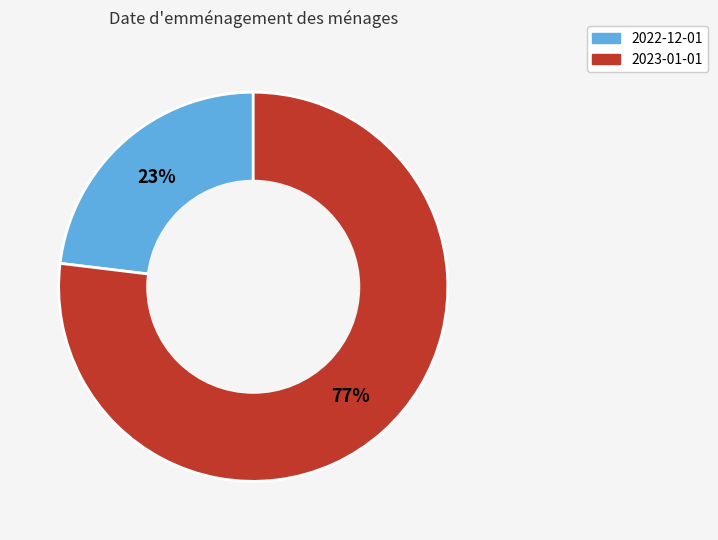

Combined, do 2022-12-01 and 2023-01-01 account for over 50%?

Yes